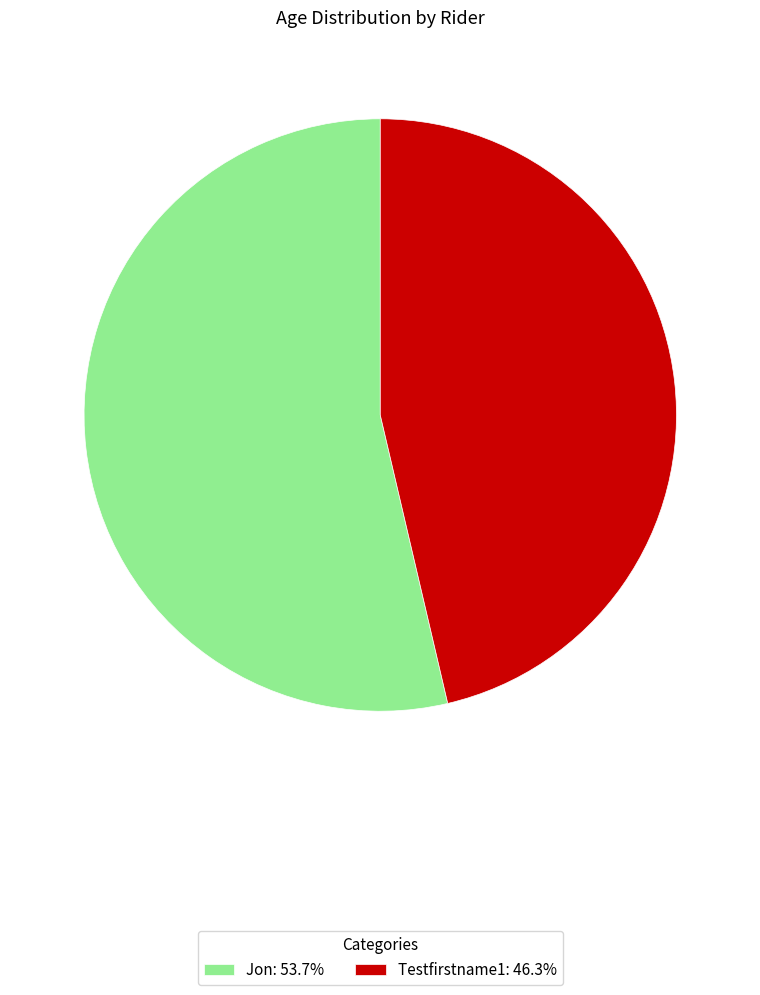

Count the number of slices in the pie.

2